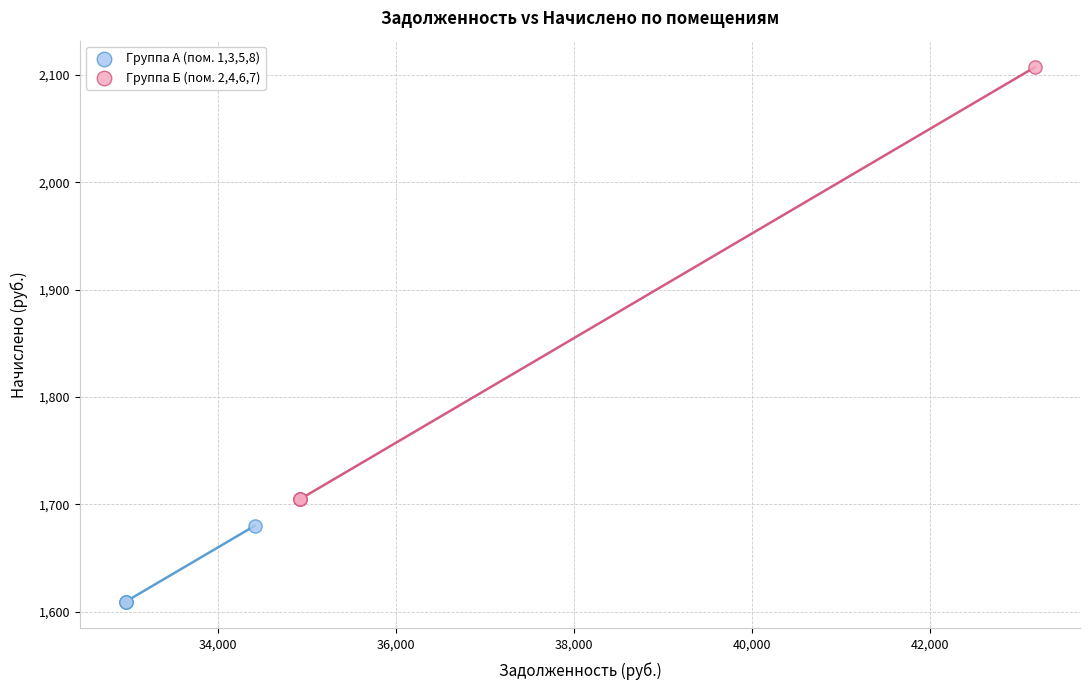

Which series has the widest spread of Y values?

Группа Б (пом. 2,4,6,7)